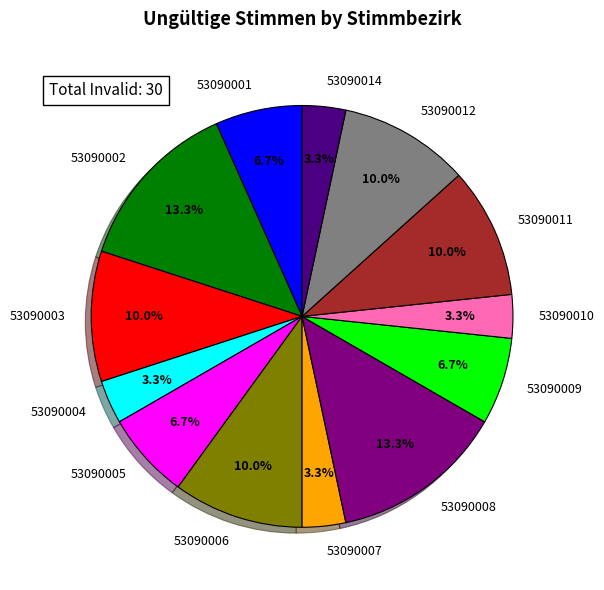

What is the ratio of the value at 53090014 to the value at 53090001?

0.5